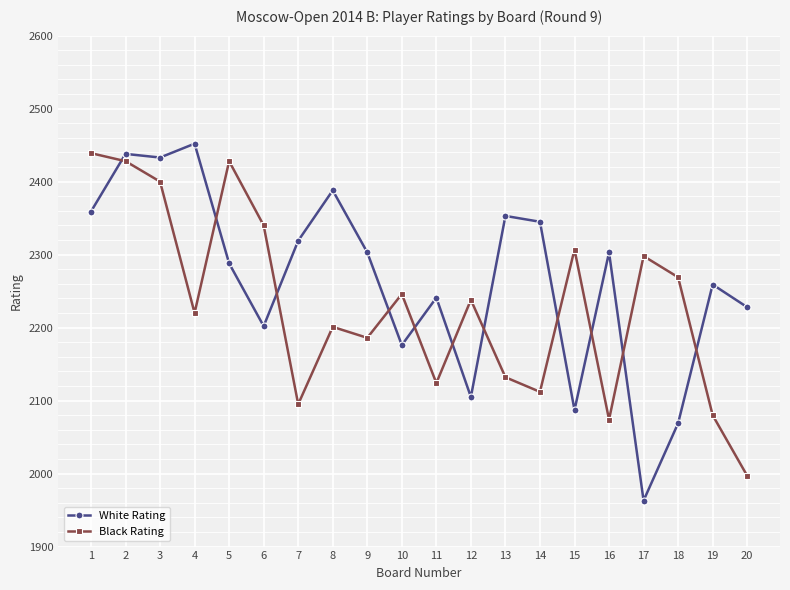

What is the spread (max minus min) of values at 12?

133